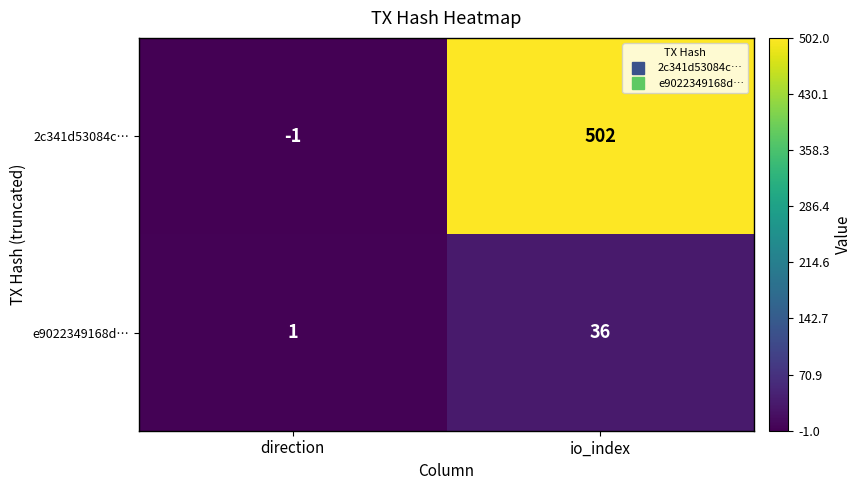

List the series in order of their peak value, lowest first.

e9022349168d…, 2c341d53084c…